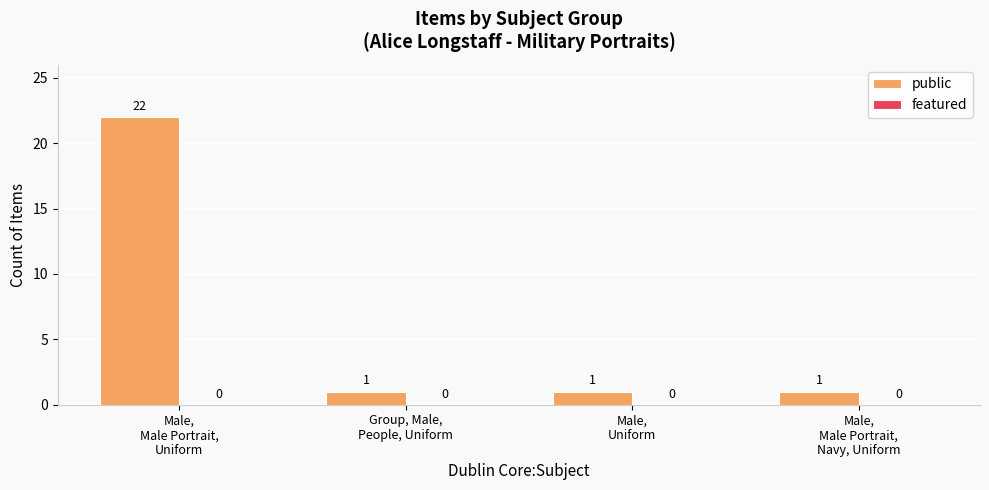

How many values are between 1 and 22?

4